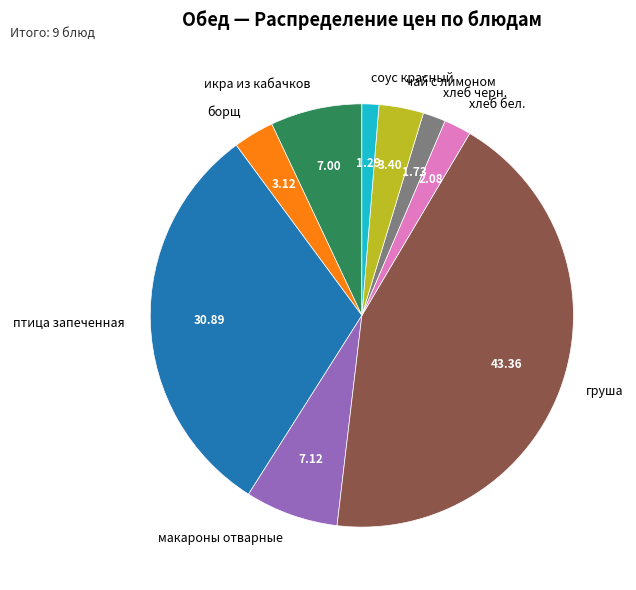

How many slices are in this pie chart?

9